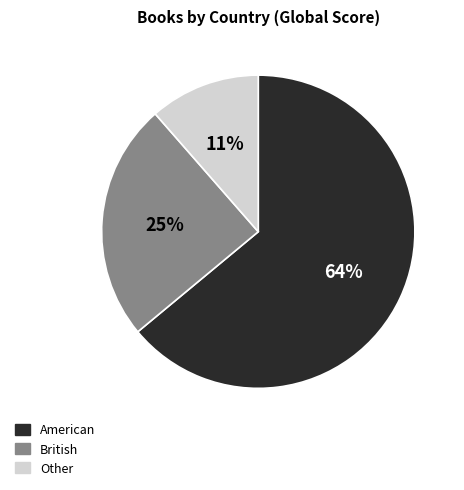

To the nearest percent, what is the difference between the largest and smallest slice percentages?

53%